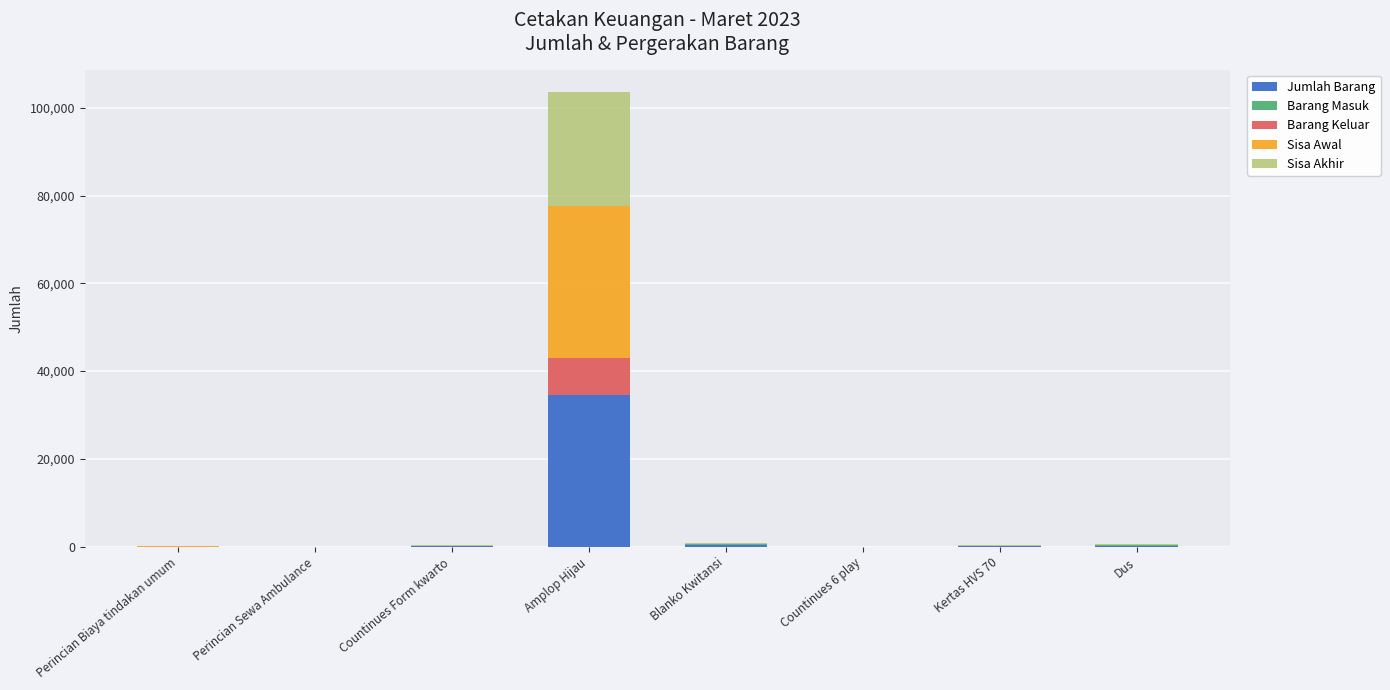

What is the highest value of the Jumlah Barang series?

34500